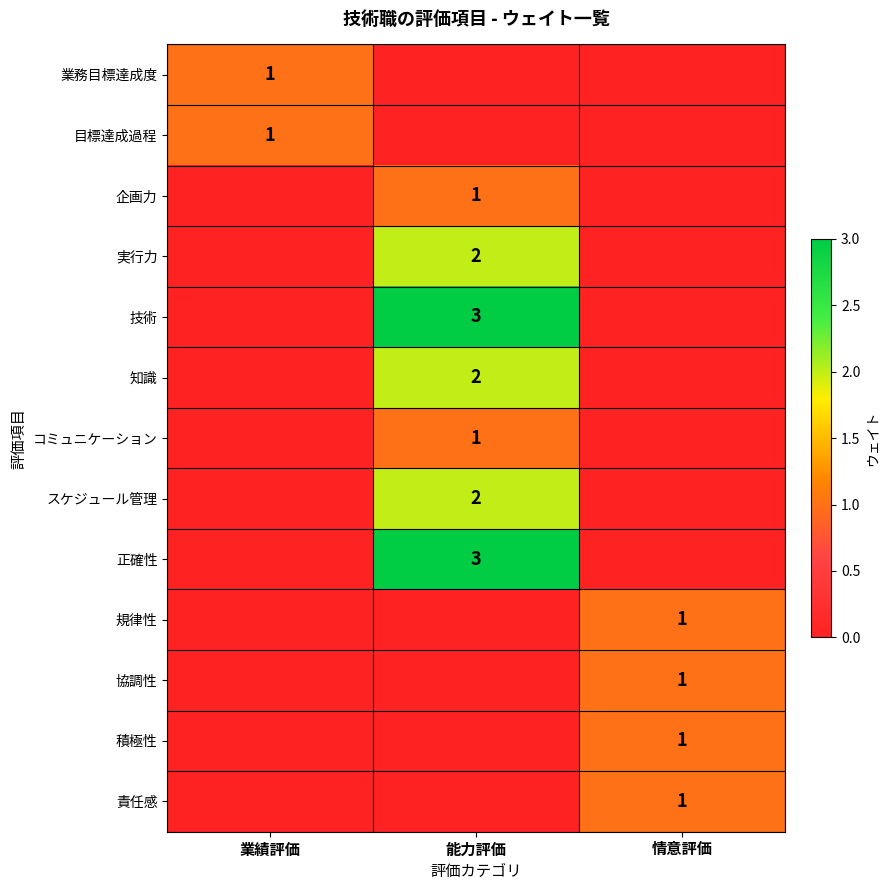

Is the value of 協調性 at 情意評価 greater than the value of スケジュール管理 at 能力評価?

No